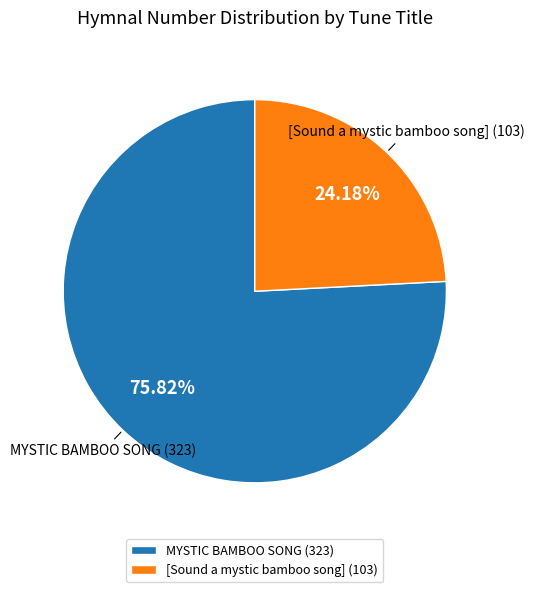

Rank the categories by value from lowest to highest.

[Sound a mystic bamboo song] (103), MYSTIC BAMBOO SONG (323)